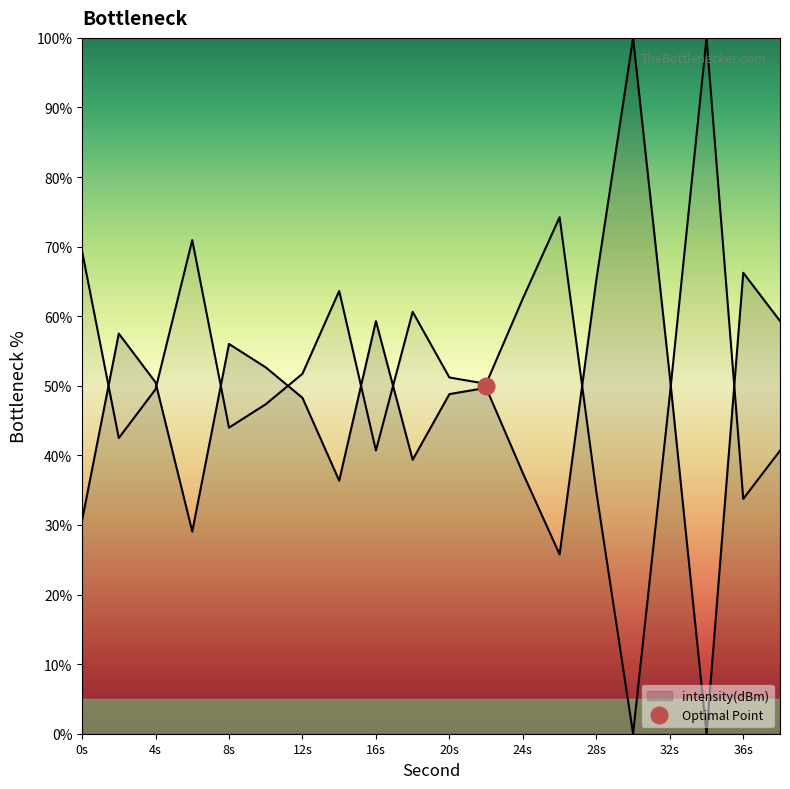

The value at 10 is 52.7. True or false?

True